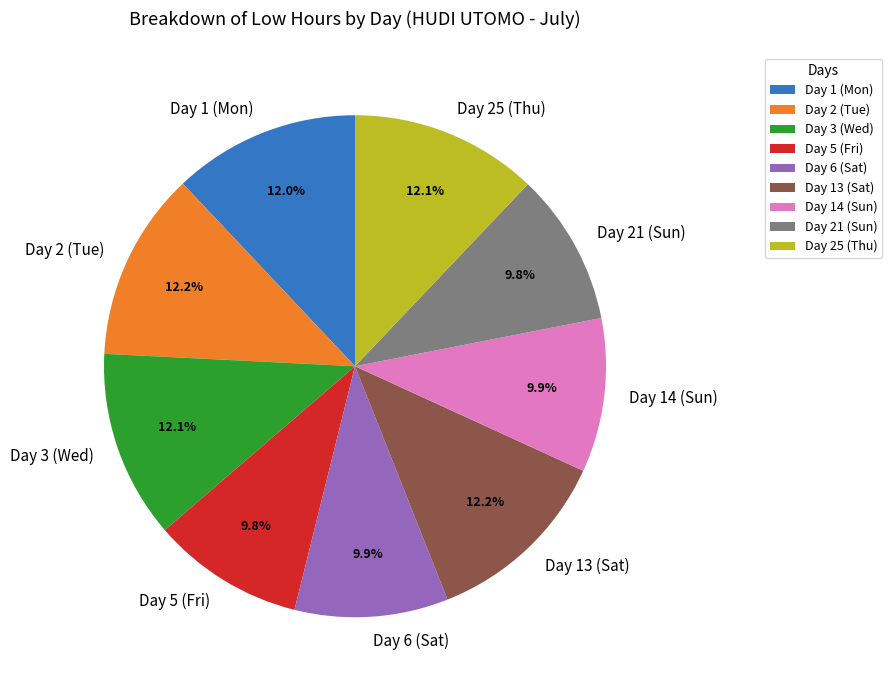

Approximately how many times larger is the value at Day 6 (Sat) compared to Day 25 (Thu)?

0.8